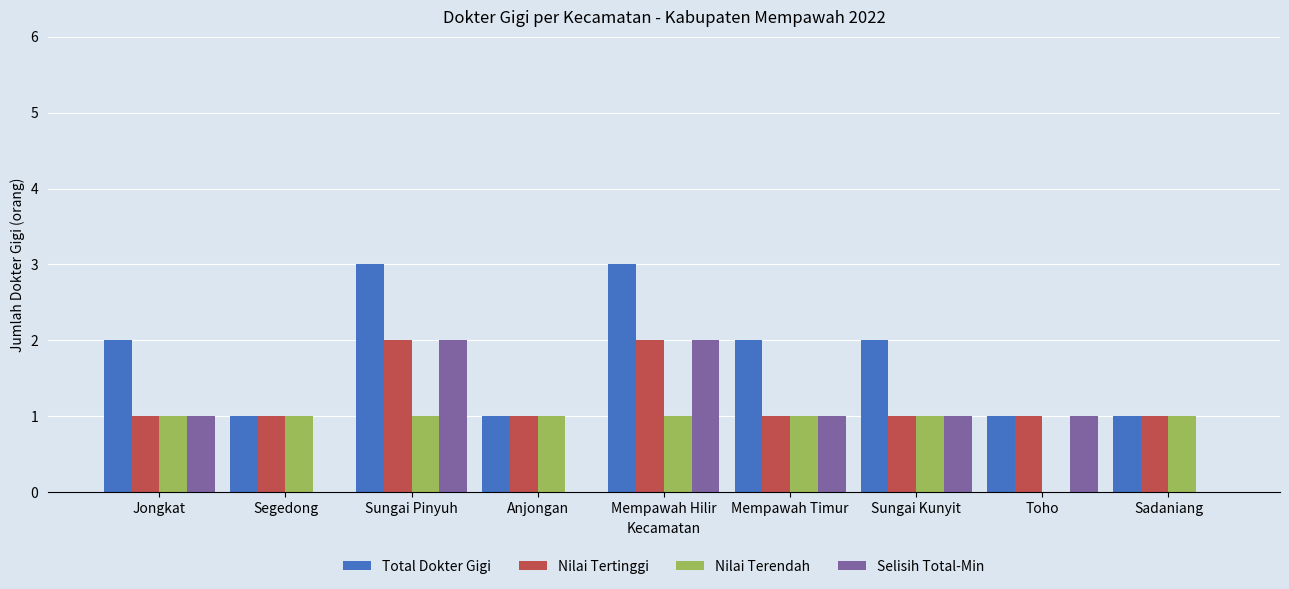

Reading left to right, list all the values displayed in this chart.

Total Dokter Gigi: 2	1	3	1	3	2	2	1	1
Nilai Tertinggi: 1	1	2	1	2	1	1	1	1
Nilai Terendah: 1	1	1	1	1	1	1	0	1
Selisih Total-Min: 1	0	2	0	2	1	1	1	0